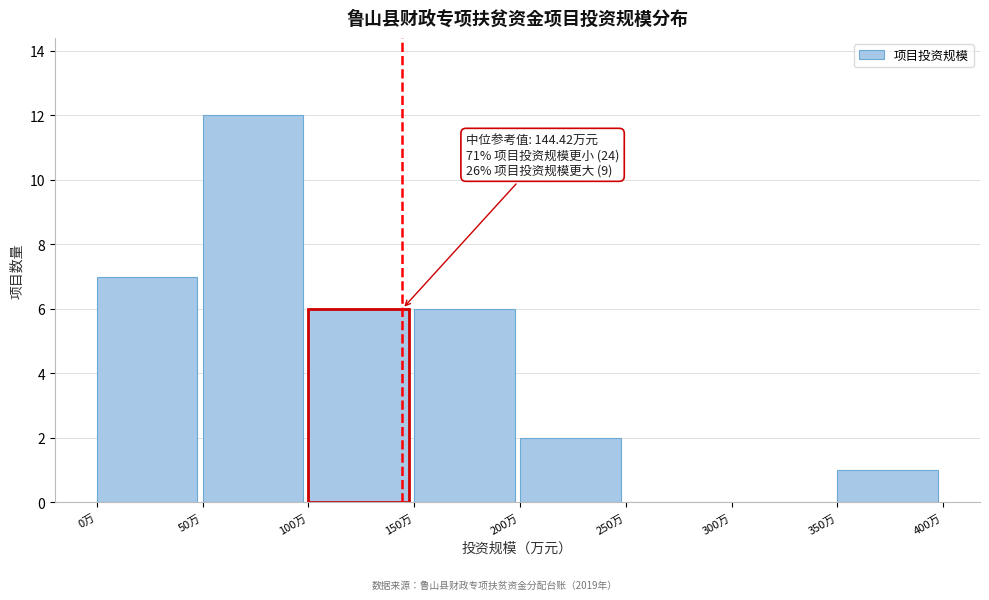

Over which range of the x-axis is the bar tallest?

50 to 100